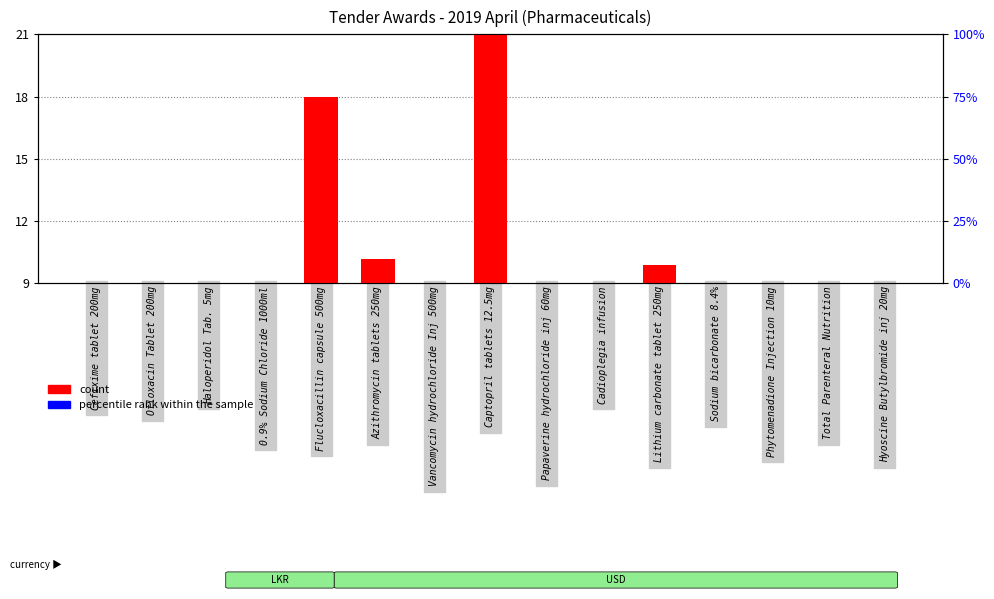

What is the difference between the percentile rank within the sample values at Total Parenteral Nutrition and Papaverine hydrochloride inj 60mg?

0.6